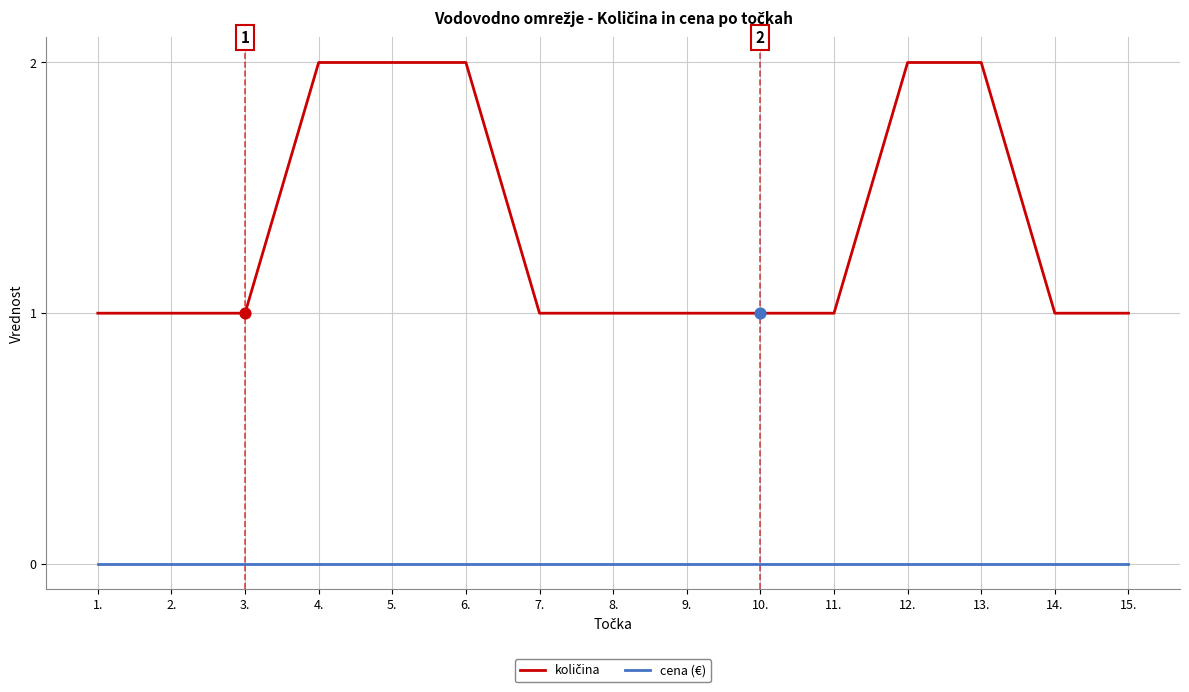

What position from the left is 5.?

5